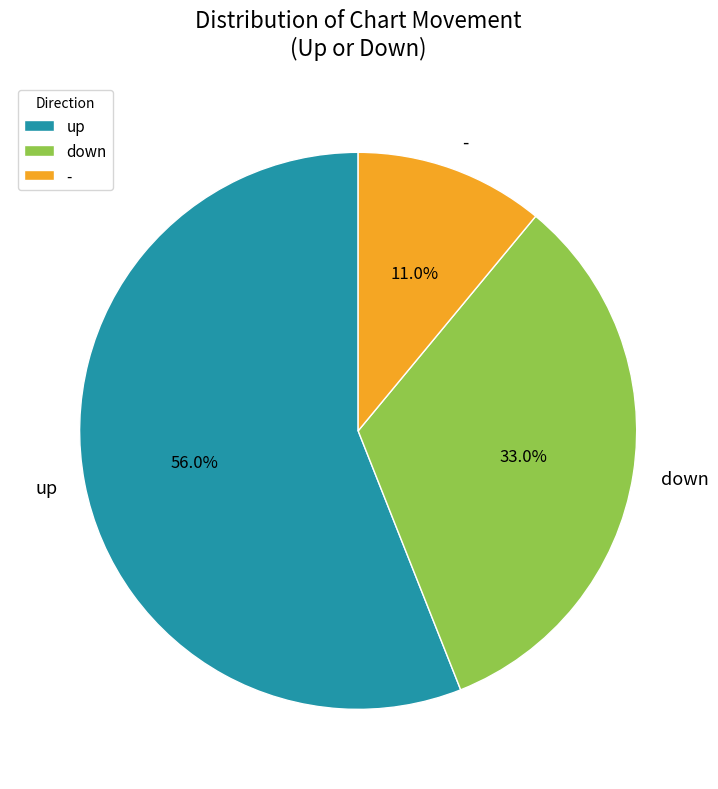

Is it true that up is 56% of the pie?

True